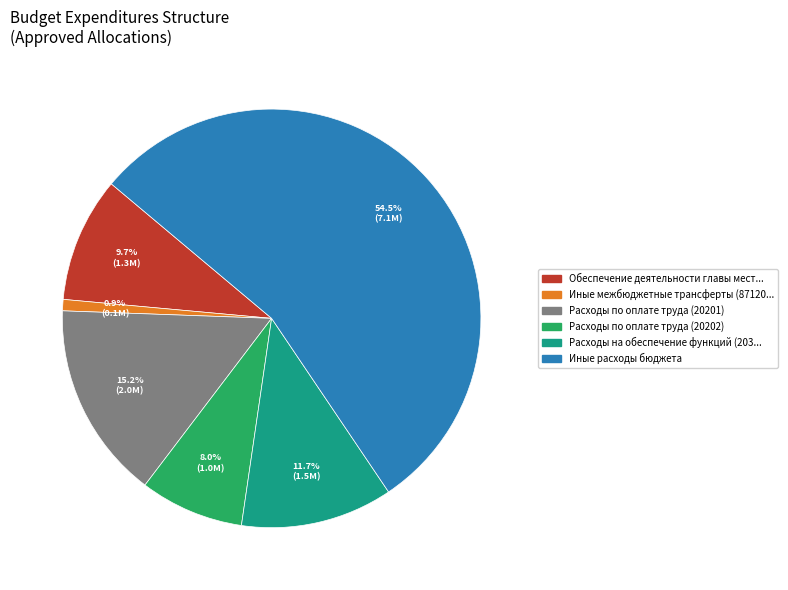

Is there any slice that represents more than half of the pie?

Yes